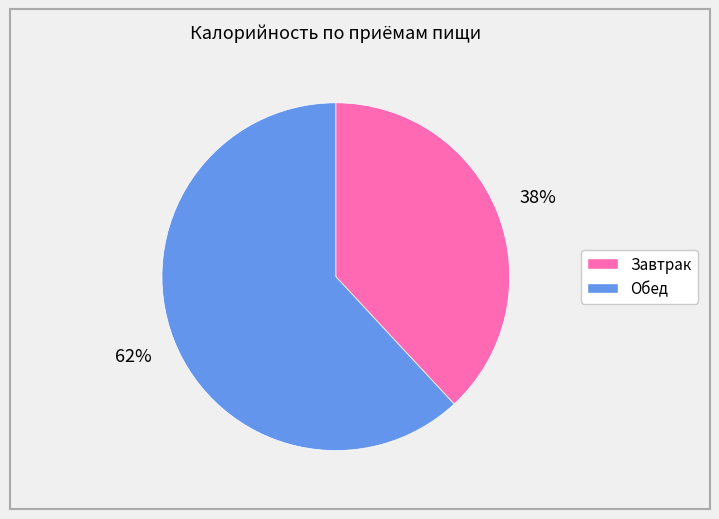

What percentage is the Завтрак slice, to the nearest percent?

38%